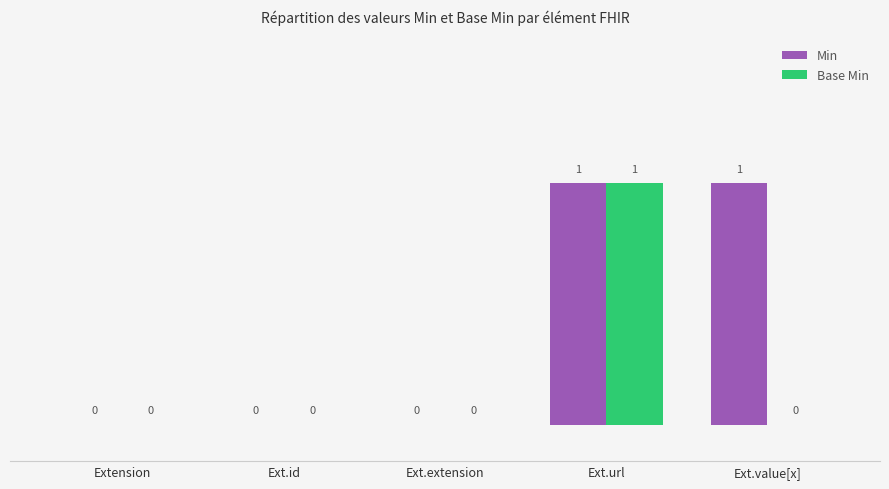

How many groups of bars are there?

5